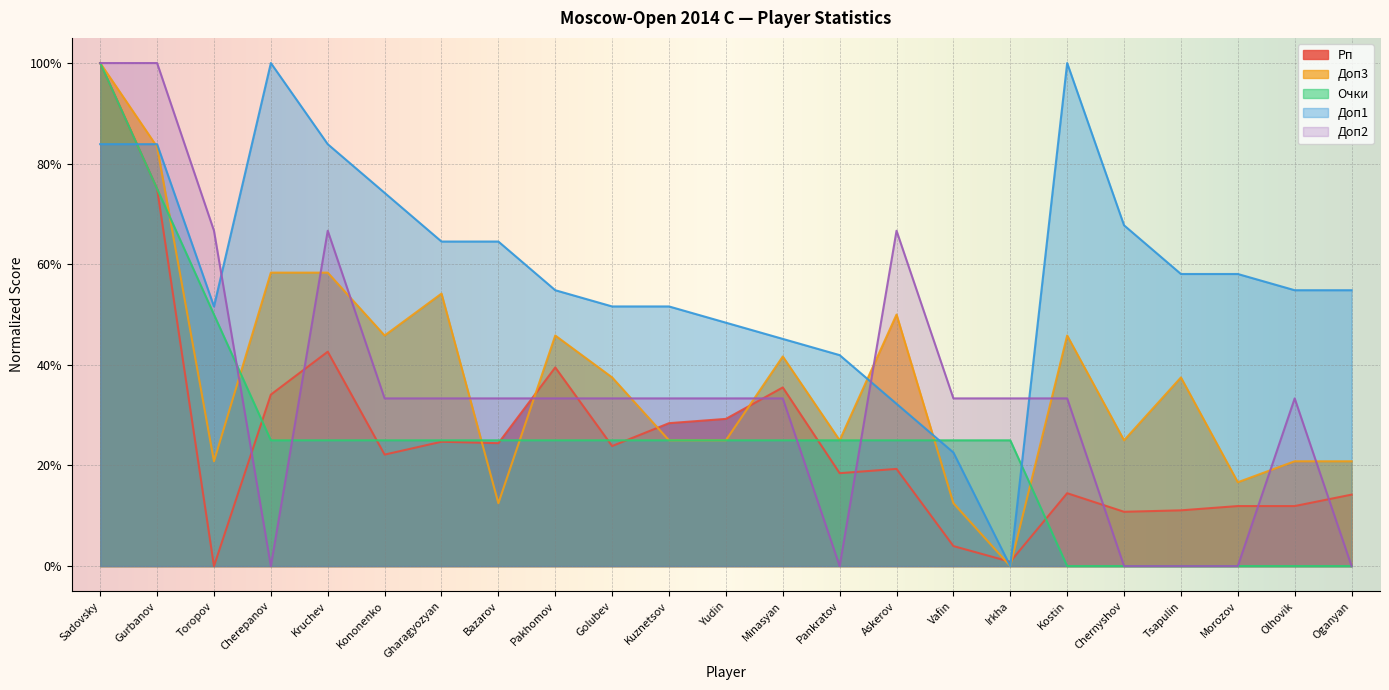

What position from the left is Kruchev?

5